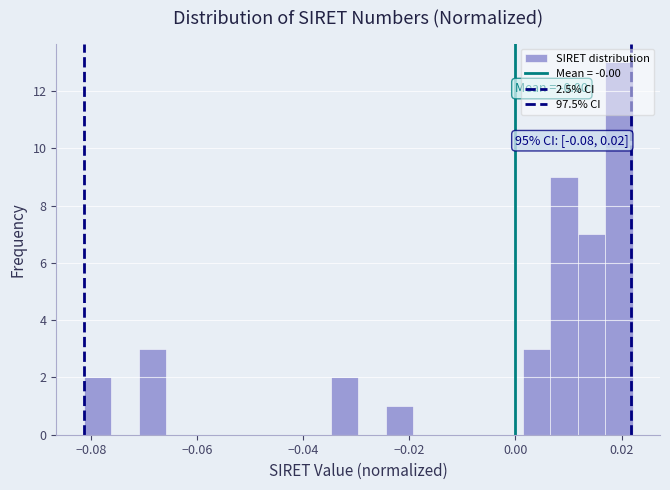

Around what value on the x-axis is the tallest bar? Give the approximate position of its centre, as read against the axis.

0.020